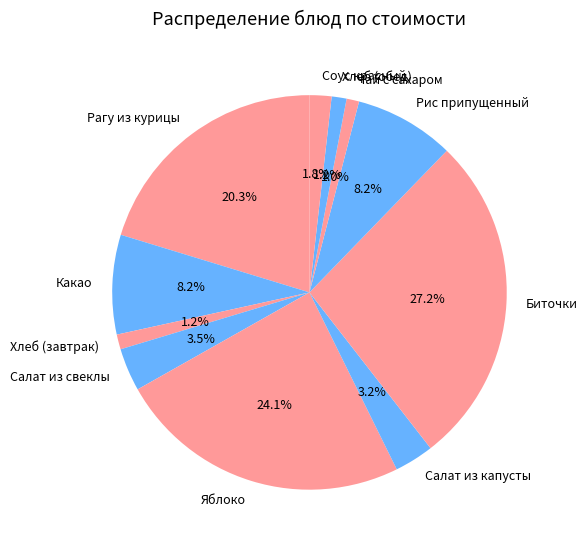

Which has a higher value, Чай с сахаром or Яблоко?

Яблоко